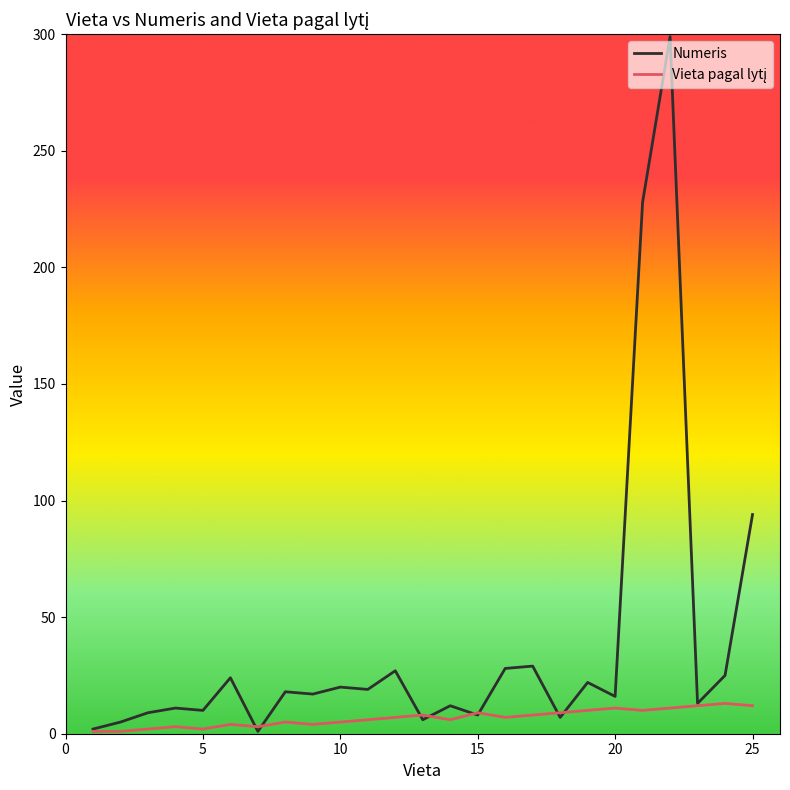

Which series has the widest spread of values?

Numeris